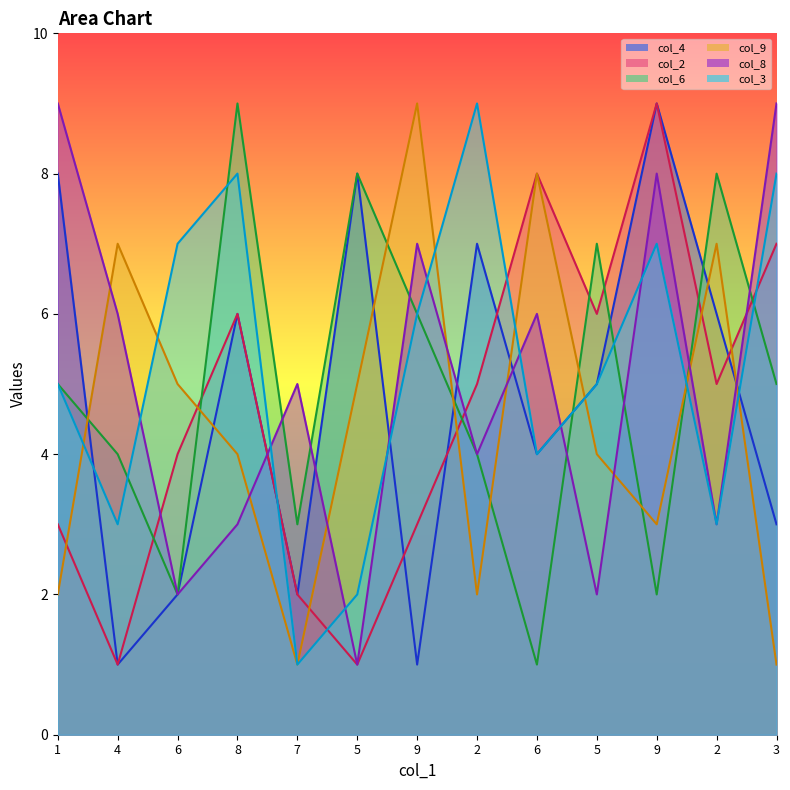

True or false: col_3_line and col_6_line intersect in this chart.

True